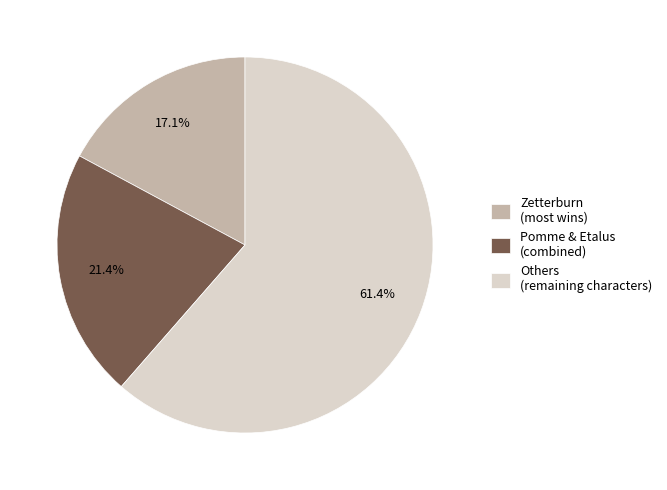

Does Others (remaining characters) represent more than half of the total?

Yes